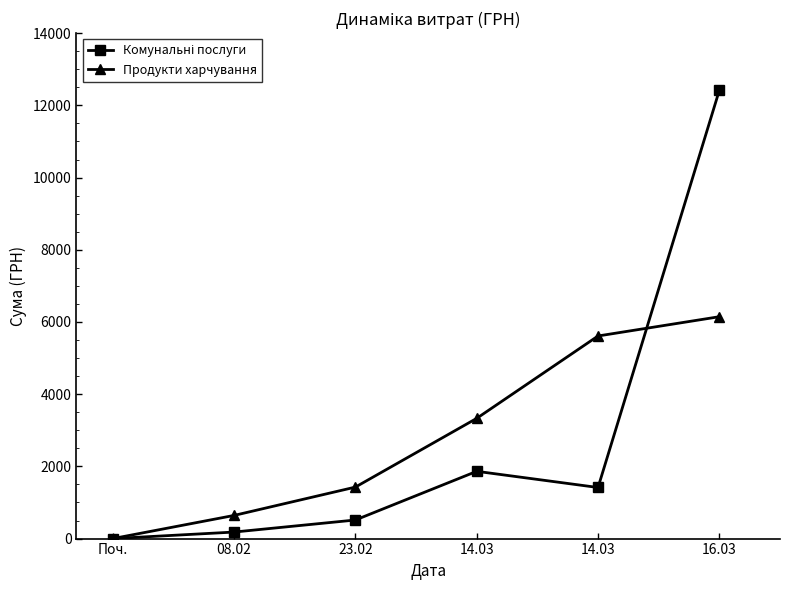

Which series has the largest total across all categories?

Продукти харчування